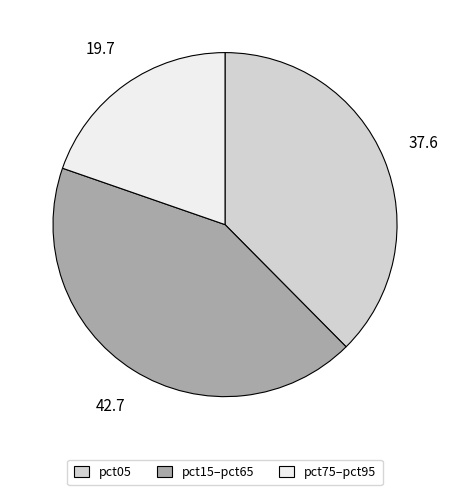

Rank the categories by value from lowest to highest.

pct75–pct95, pct05, pct15–pct65